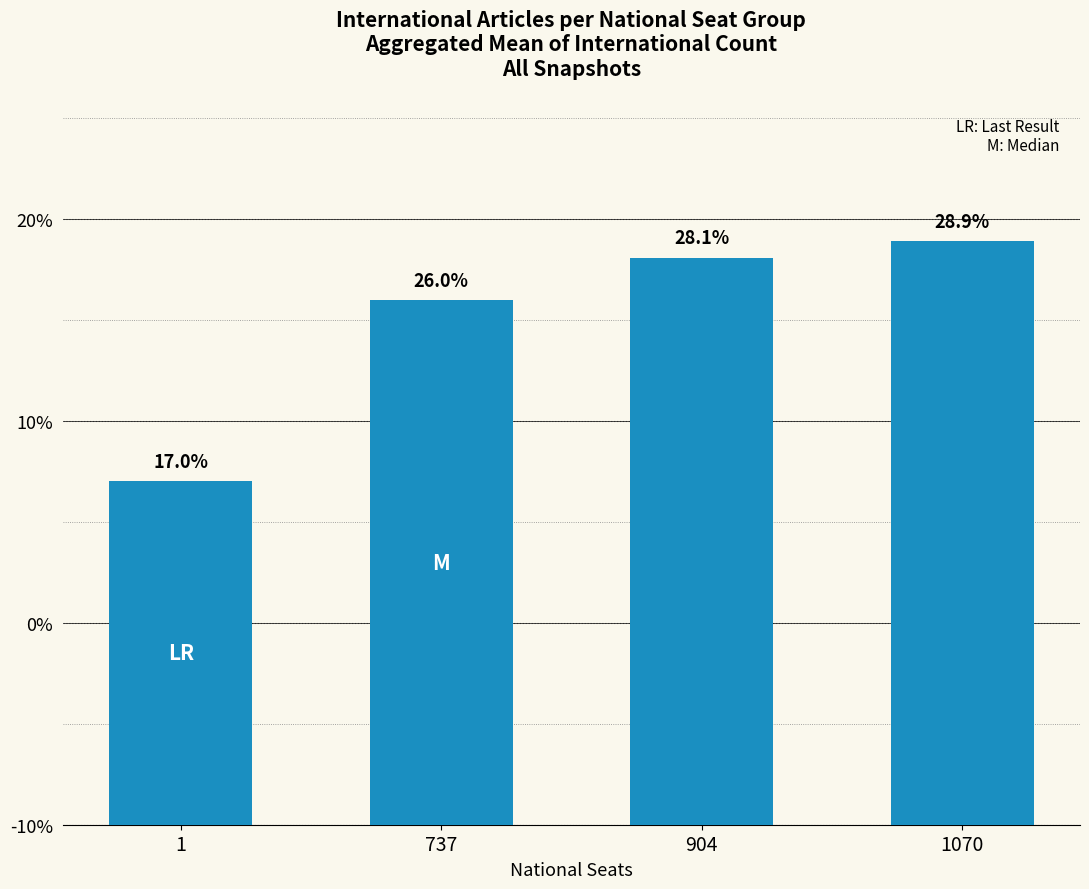

At which category does the chart reach its peak across all series?

1070